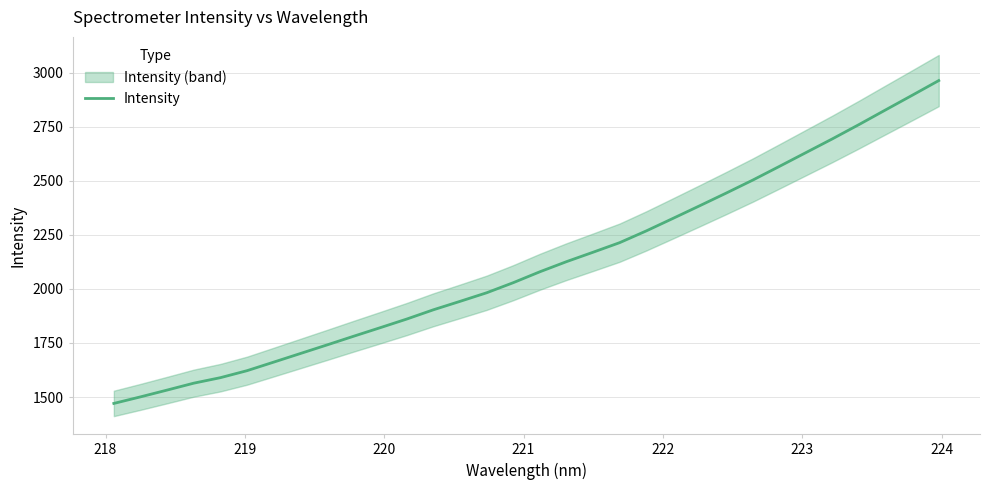

How many values are below 2079?

16